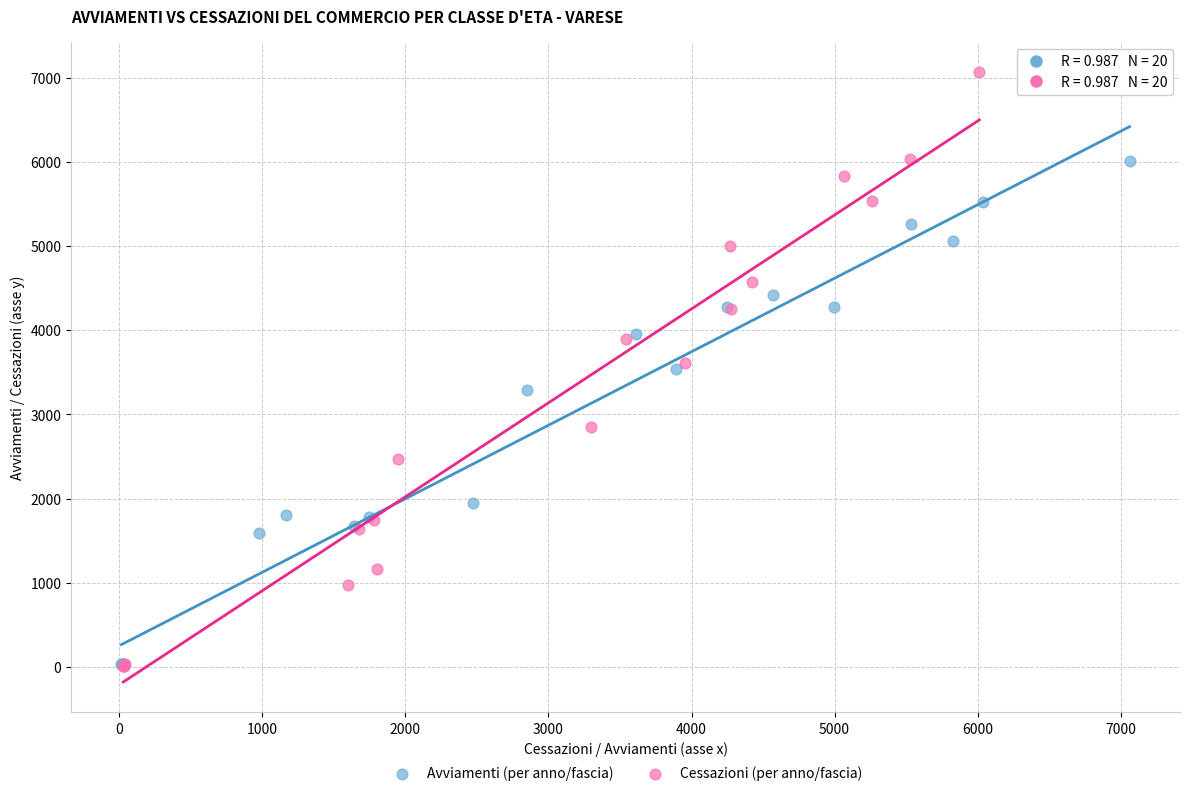

What are all the series names shown in the legend?

Avviamenti (per anno/fascia), Cessazioni (per anno/fascia)